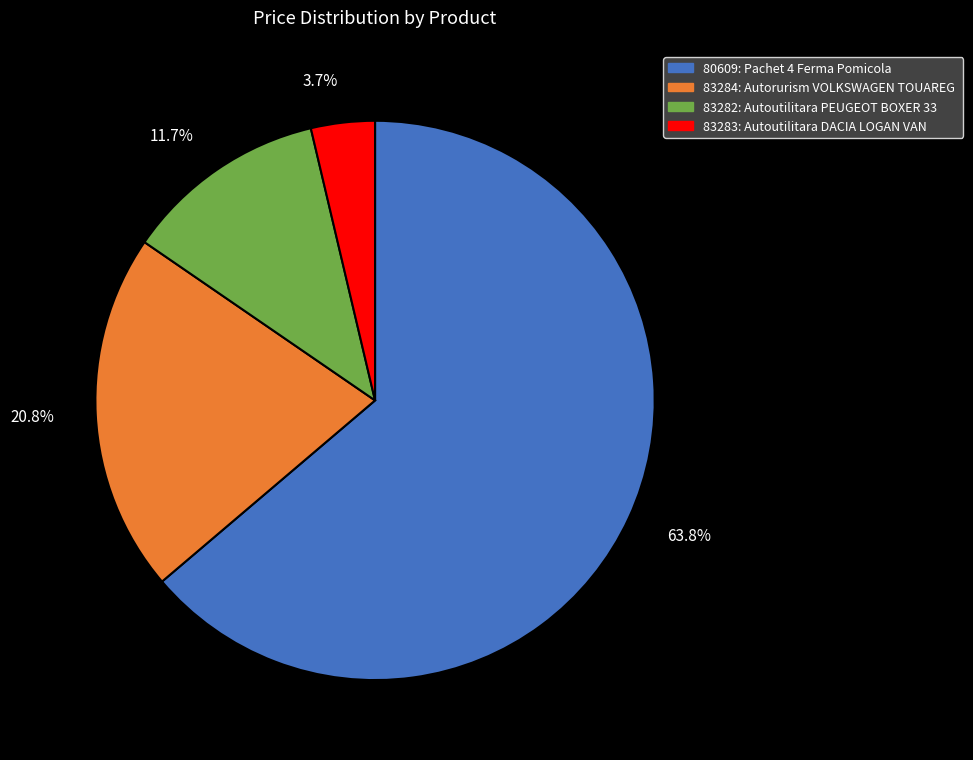

Is there any slice that represents more than half of the pie?

Yes